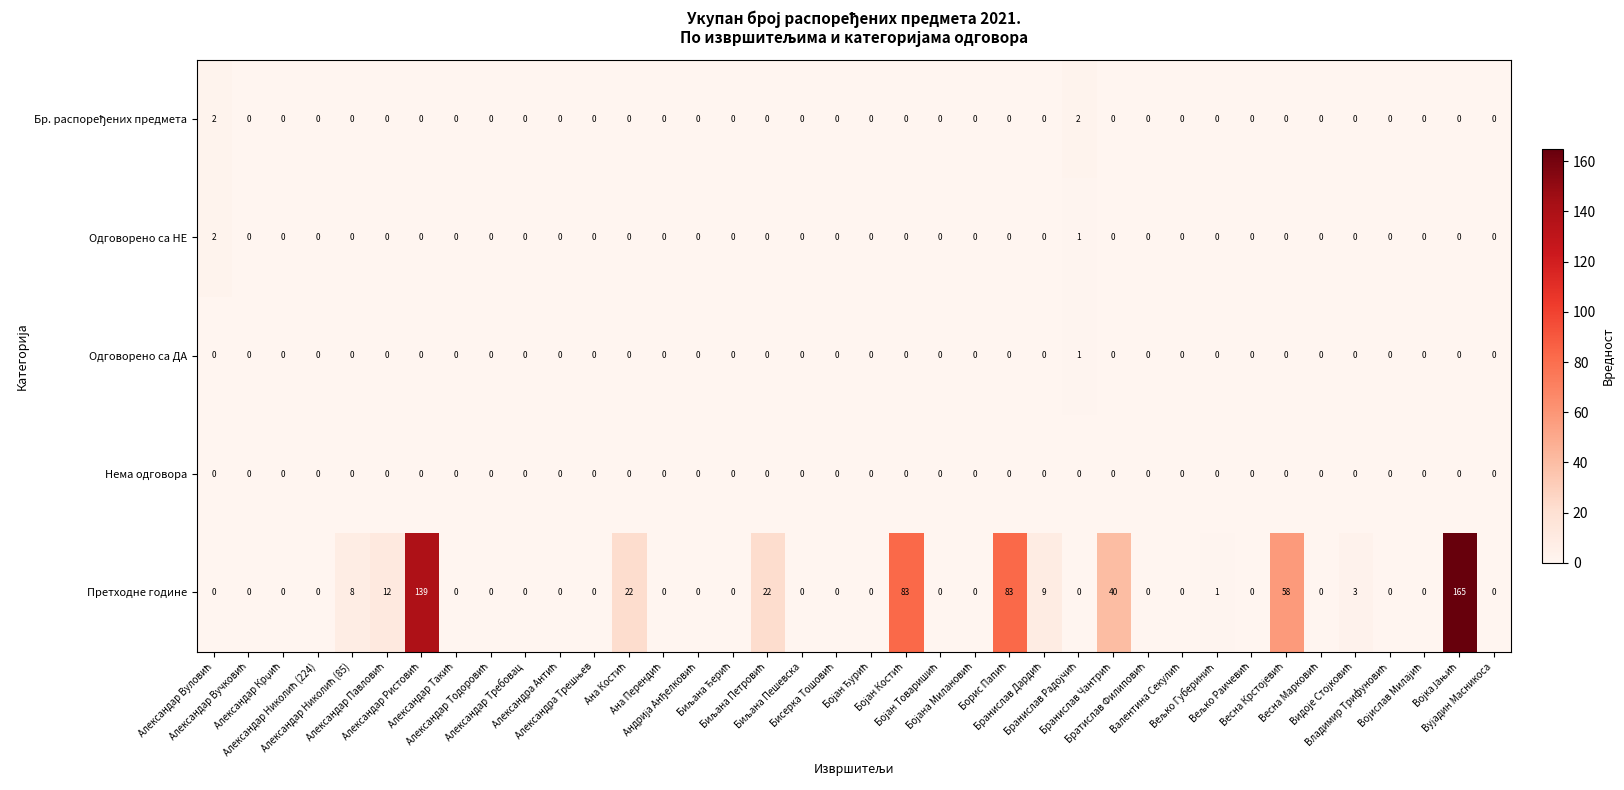

What is the maximum value shown in the chart?

165